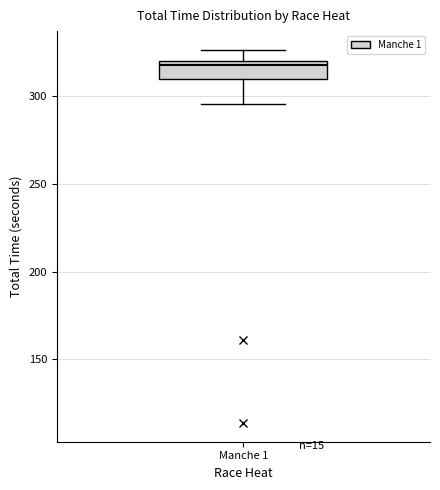

Transcribe this box plot: give where the median line is, the range the box spans, and where the two whiskers end, as read against the y-axis. The values are not printed on the chart, so give them approximately, as read against the axis.

median 320 (just below the box's upper edge), box 310 to 320, whiskers 295 to 325